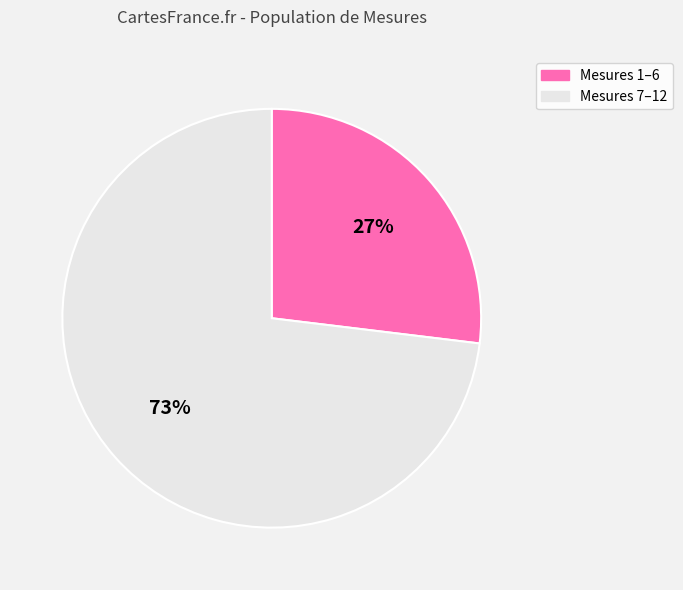

To the nearest percent, what is the difference between the largest and smallest slice percentages?

46%